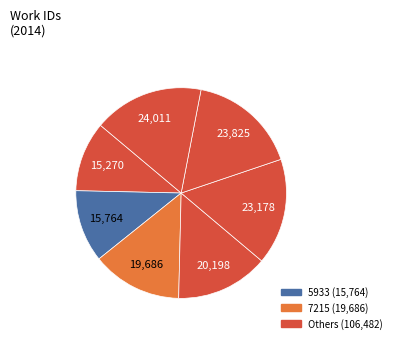

Count the number of slices in the pie.

7